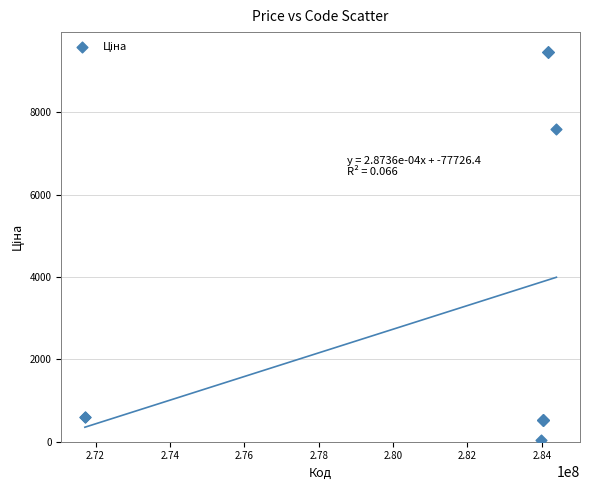

What Y value in the scatter plot is closest to 4756?

7596.5